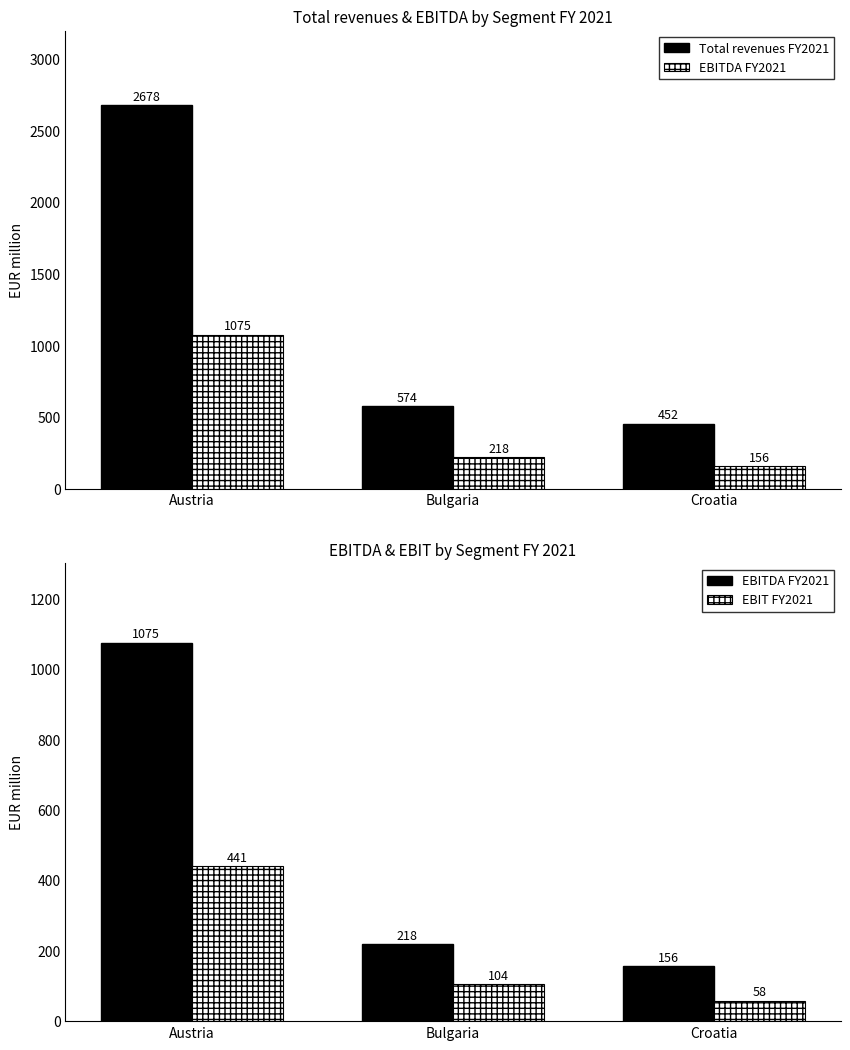

At which label does EBITDA FY2021 reach its minimum?

Croatia